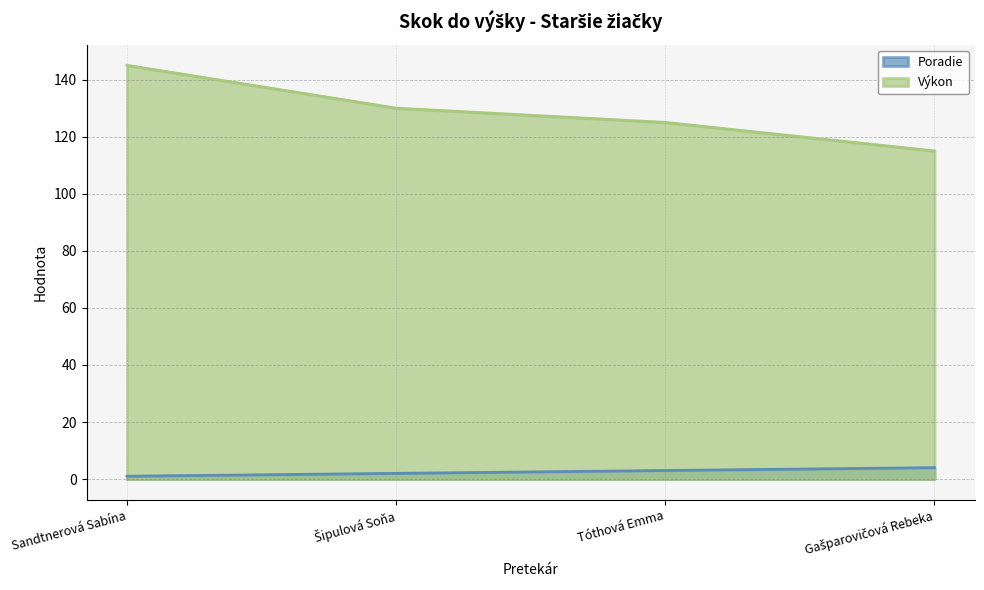

What is the difference between the Výkon values at Šipulová Soňa and Sandtnerová Sabína?

15